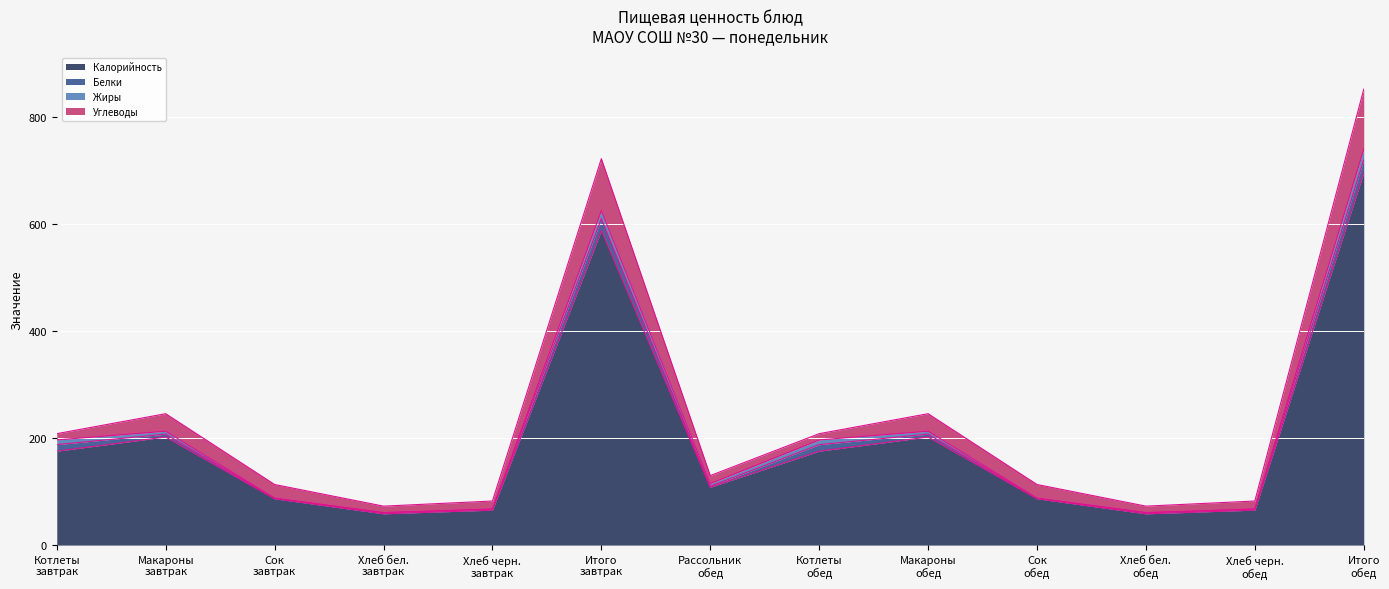

List the labels in order of Калорийность value, smallest first.

Хлеб бел.
завтрак, Хлеб бел.
обед, Хлеб черн.
завтрак, Хлеб черн.
обед, Сок
завтрак, Сок
обед, Рассольник
обед, Котлеты
завтрак, Котлеты
обед, Макароны
завтрак, Макароны
обед, Итого
завтрак, Итого
обед